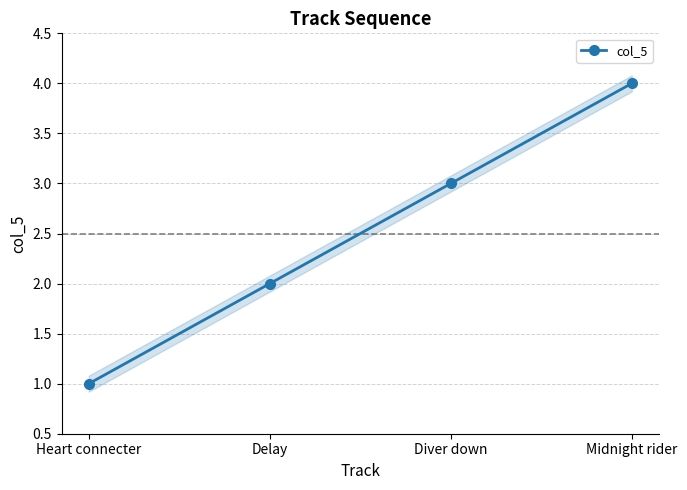

Reading right to left, transcribe all the data shown in this chart.

4	3	2	1